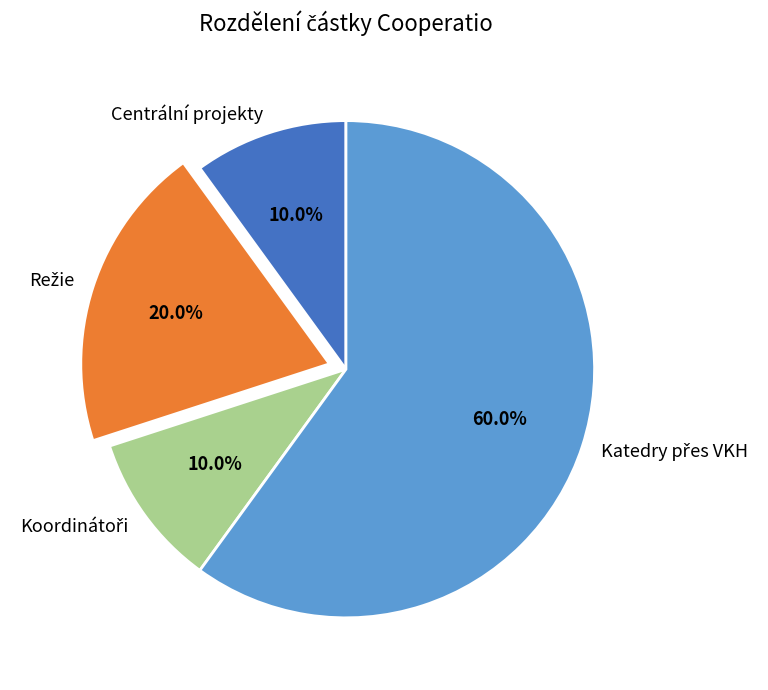

Is there any slice that represents more than half of the pie?

Yes